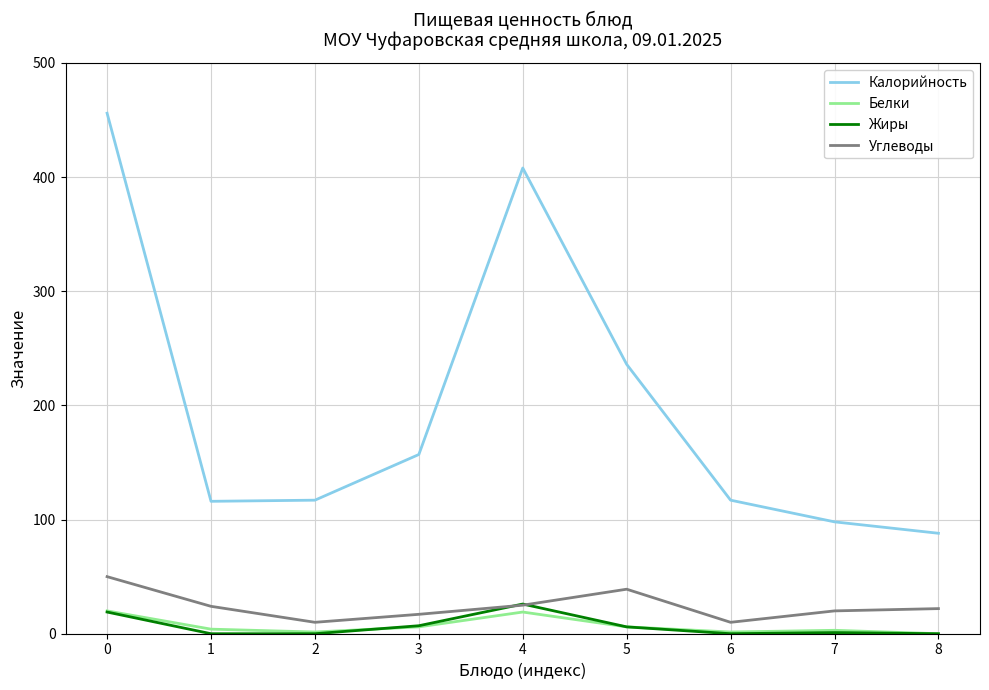

What is the sum of the Углеводы values at 0 and 5?

89.0